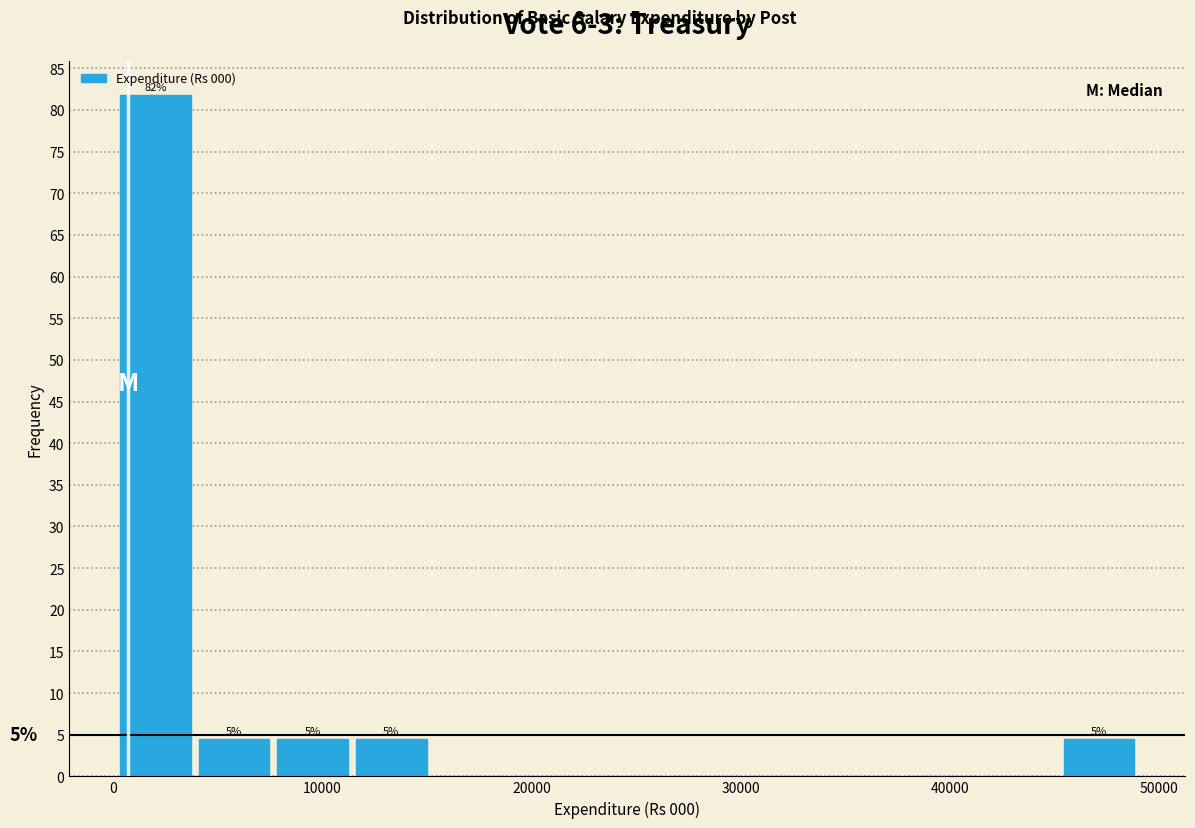

Around what value on the x-axis is the tallest bar? Give the approximate position of its centre, as read against the axis.

2000